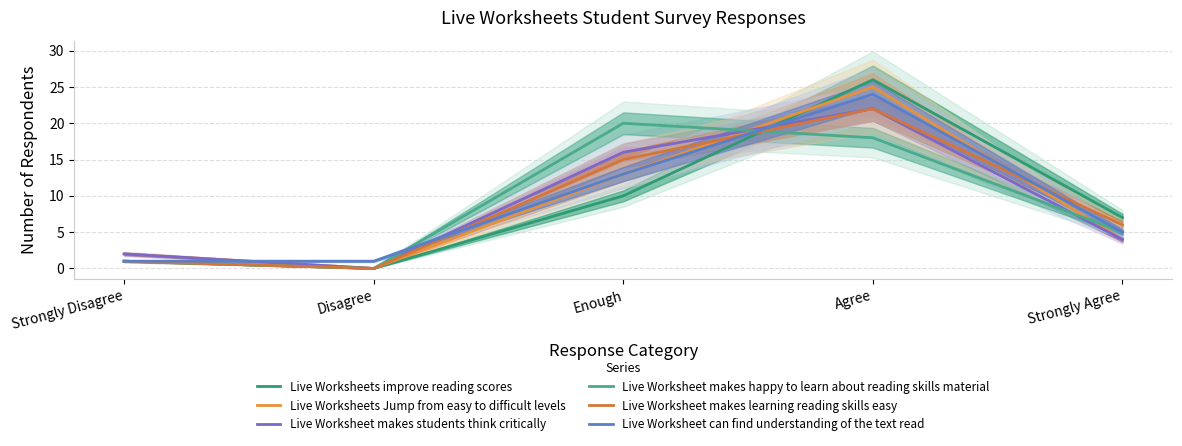

In Live Worksheet makes learning reading skills easy, how many points are higher than both neighbors (excluding endpoints)?

1